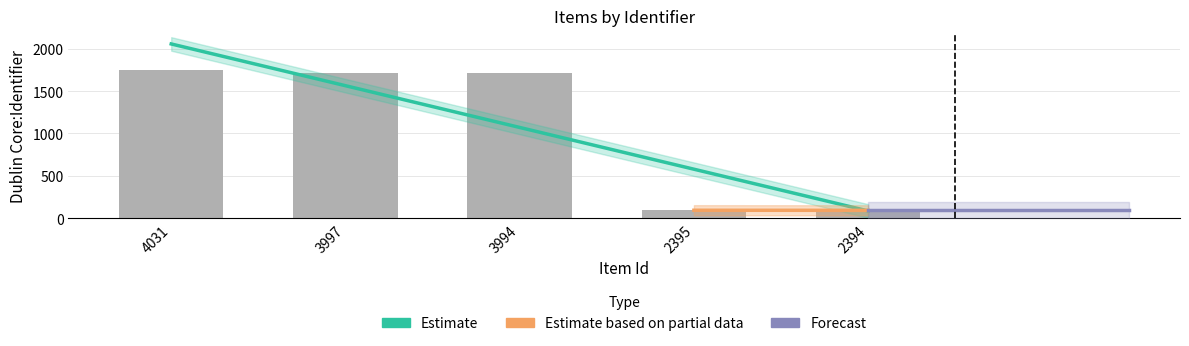

How many bars are there in total?

5